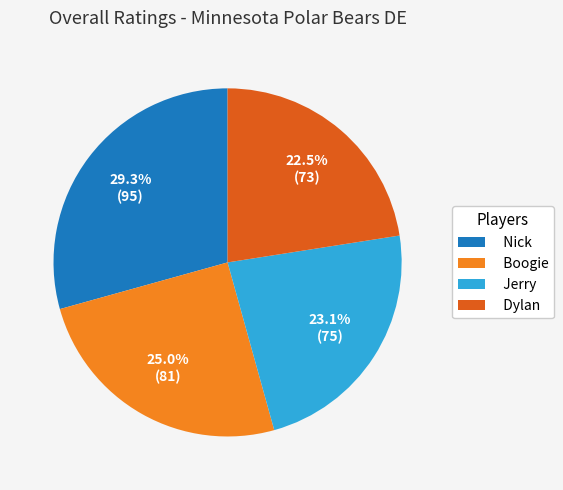

Approximately how many times larger is the value at Nick compared to Dylan?

1.3